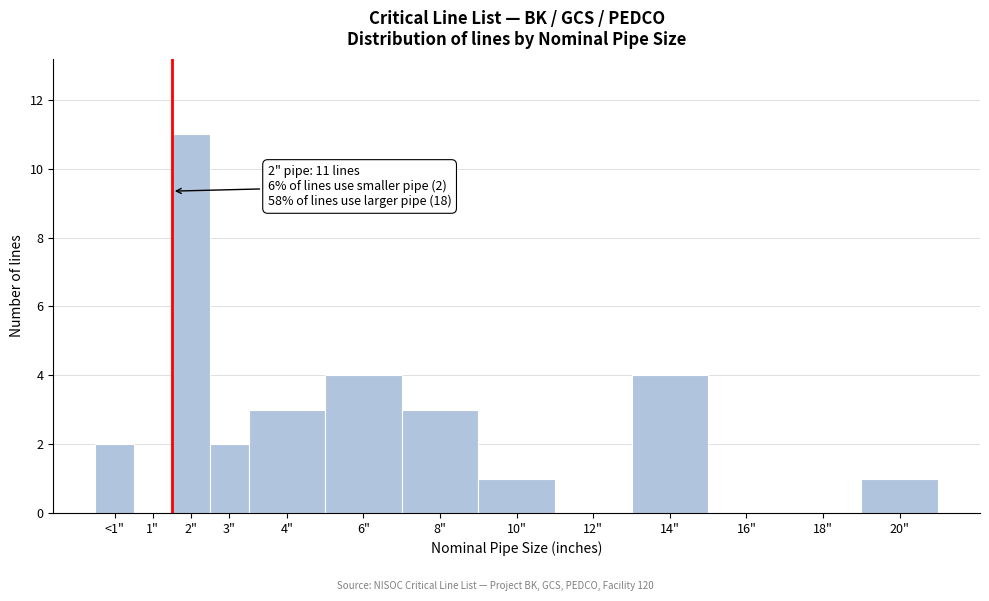

Reading left to right, what are all the values shown in this chart?

<1"=2	1"=0	2"=11	3"=2	4"=3	6"=4	8"=3	10"=1	12"=0	14"=4	16"=0	18"=0	20"=1